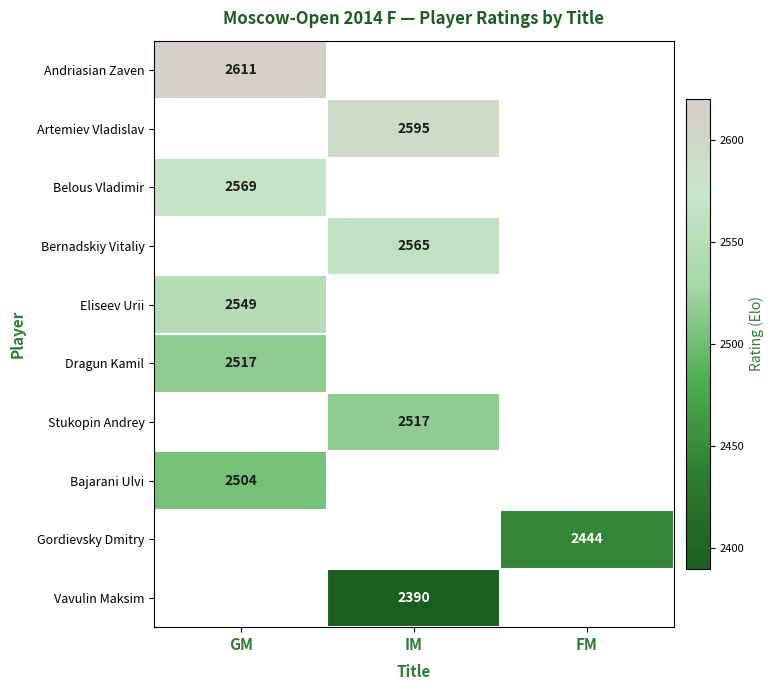

Is it true that Andriasian Zaven equals 860 at GM?

False